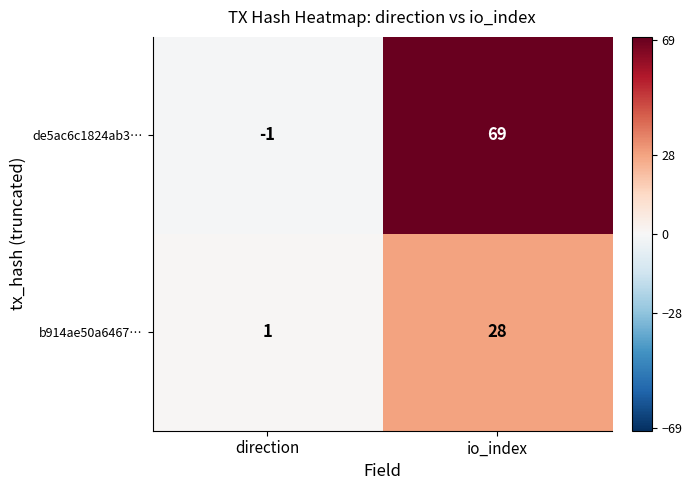

Which series has the largest total across all categories?

de5ac6c1824ab3…